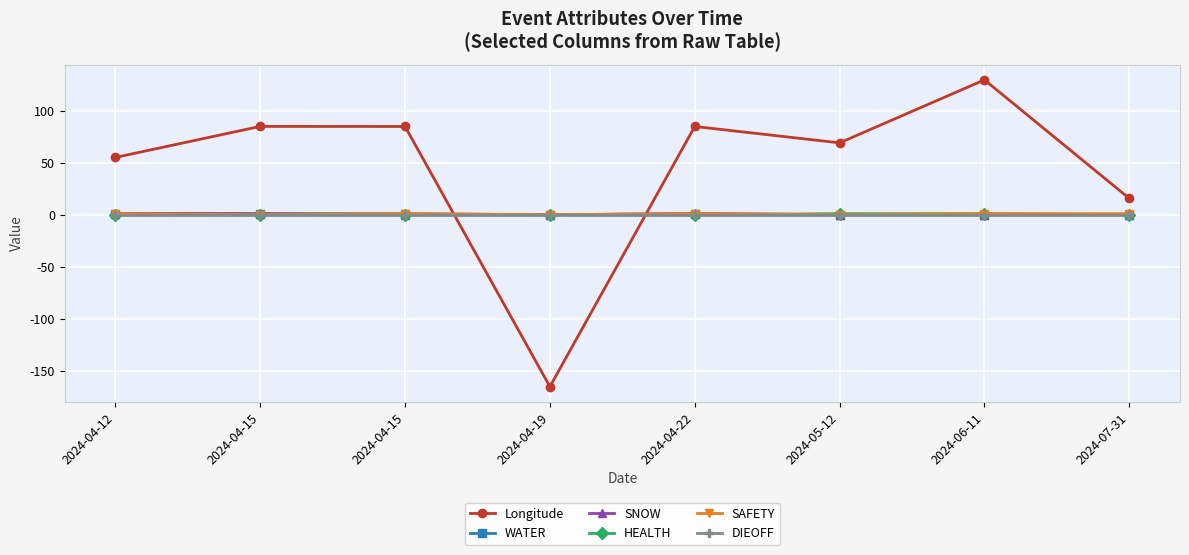

True or false: SAFETY and WATER intersect in this chart.

False